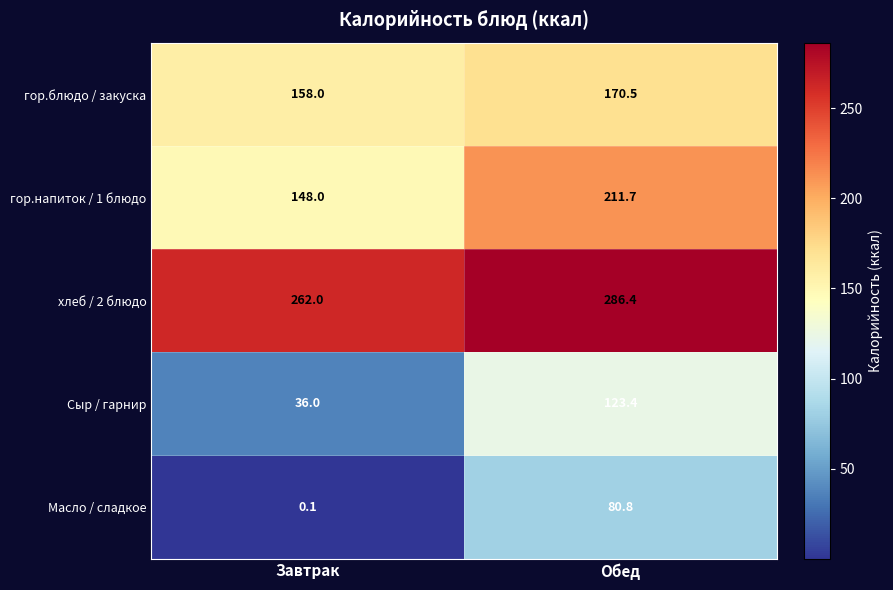

Which series has the widest spread of values?

Сыр / гарнир